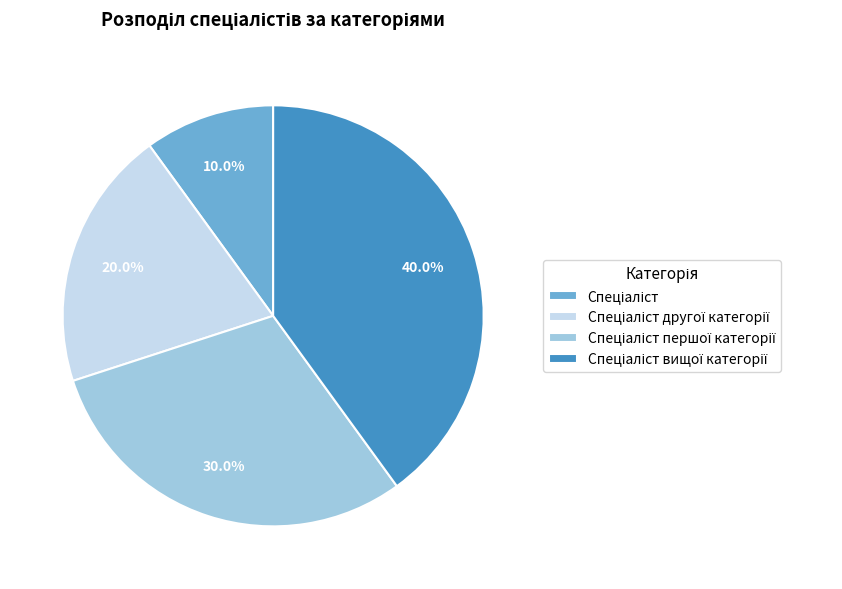

Count the number of slices in the pie.

4